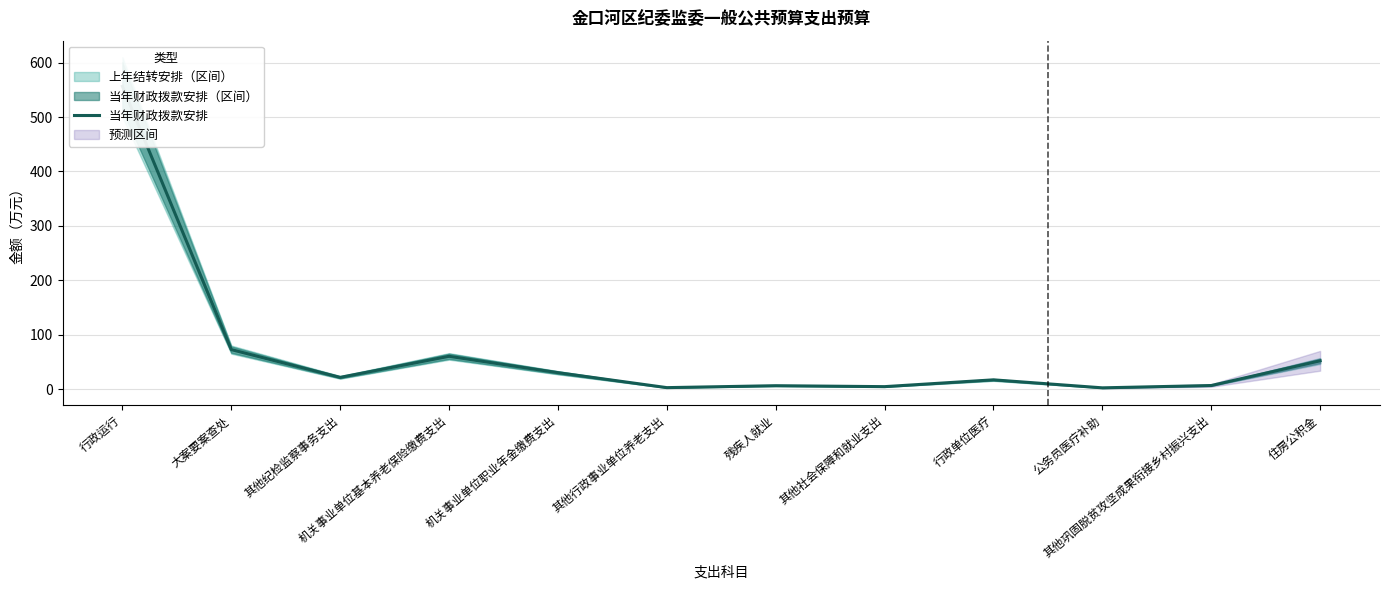

Which category has the highest value across all series?

行政运行